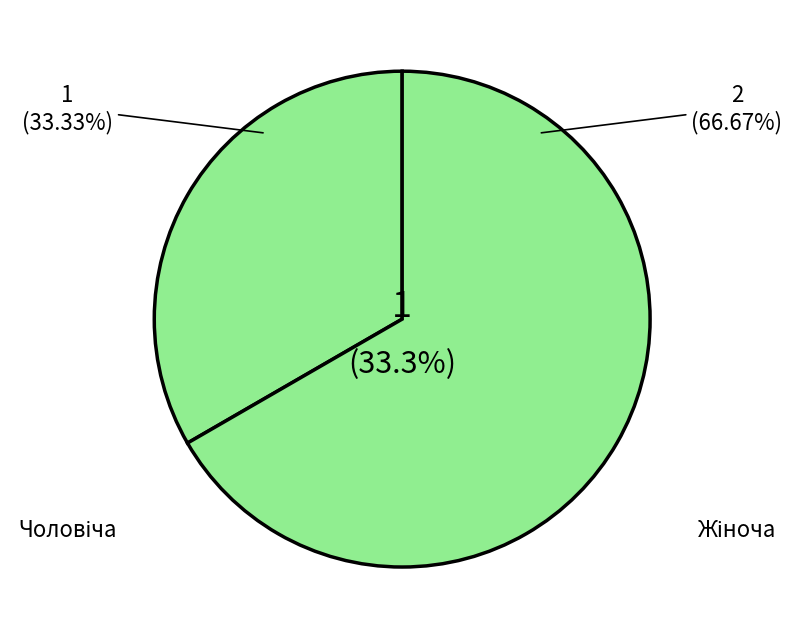

To the nearest percent, what is the combined percentage of Жіноча and Чоловіча?

100%